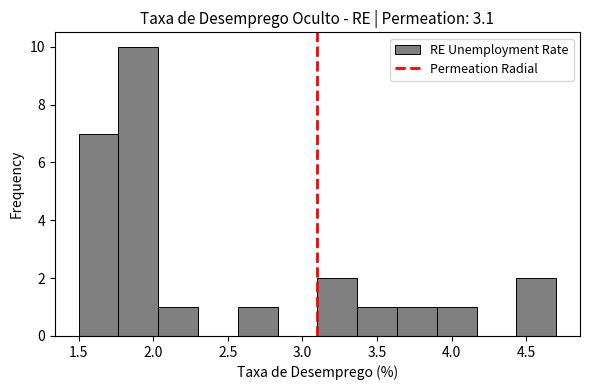

Reading left to right, list every bar in this chart as the range it spans on the x-axis followed by its height. Neither the bar edges nor the heights are printed on the chart, so give them approximately, as read against the axes.

1.50 to 1.75: 7
1.75 to 2.05: 10
2.05 to 2.30: 1
2.30 to 2.55: 0
2.55 to 2.85: 1
2.85 to 3.10: 0
3.10 to 3.35: 2
3.35 to 3.65: 1
3.65 to 3.90: 1
3.90 to 4.15: 1
4.15 to 4.45: 0
4.45 to 4.70: 2